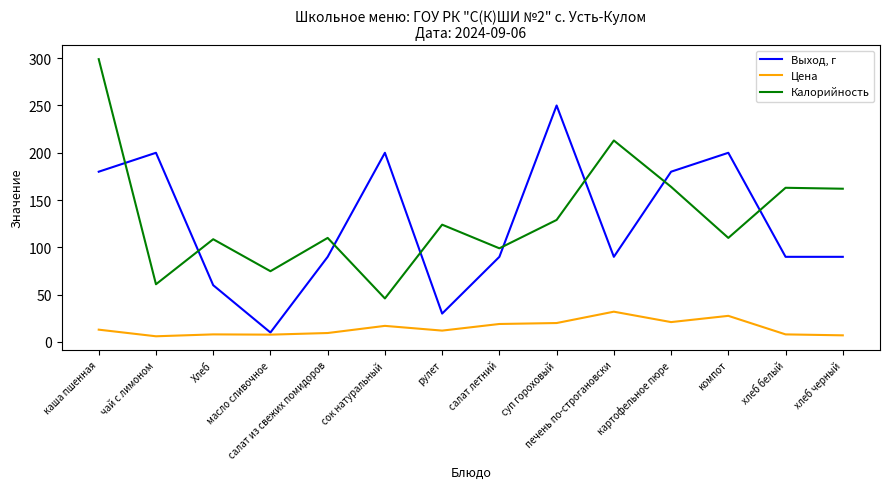

List the series in order of their peak value, highest first.

Калорийность, Выход, г, Цена